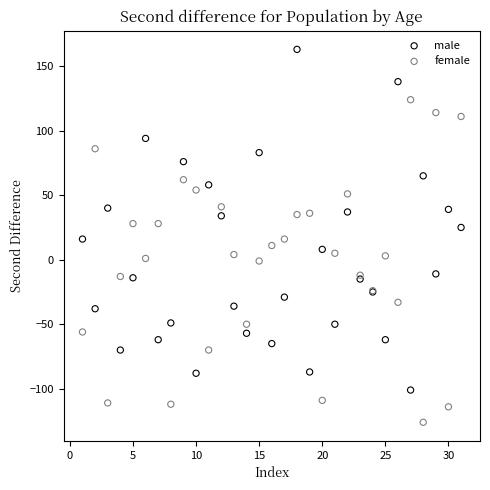

Which series contains the lowest Y value?

female